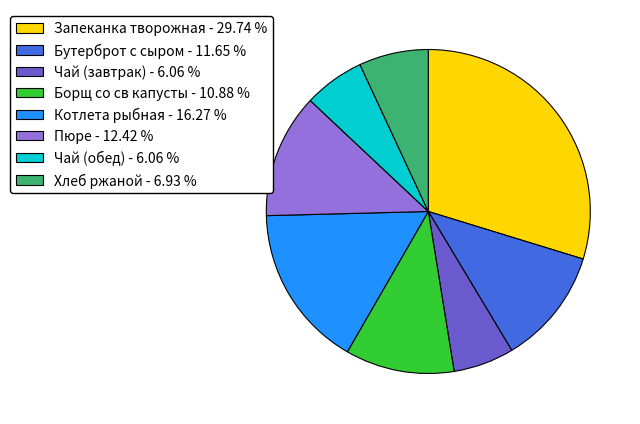

True or false: Чай (обед) accounts for 15% of the total.

False